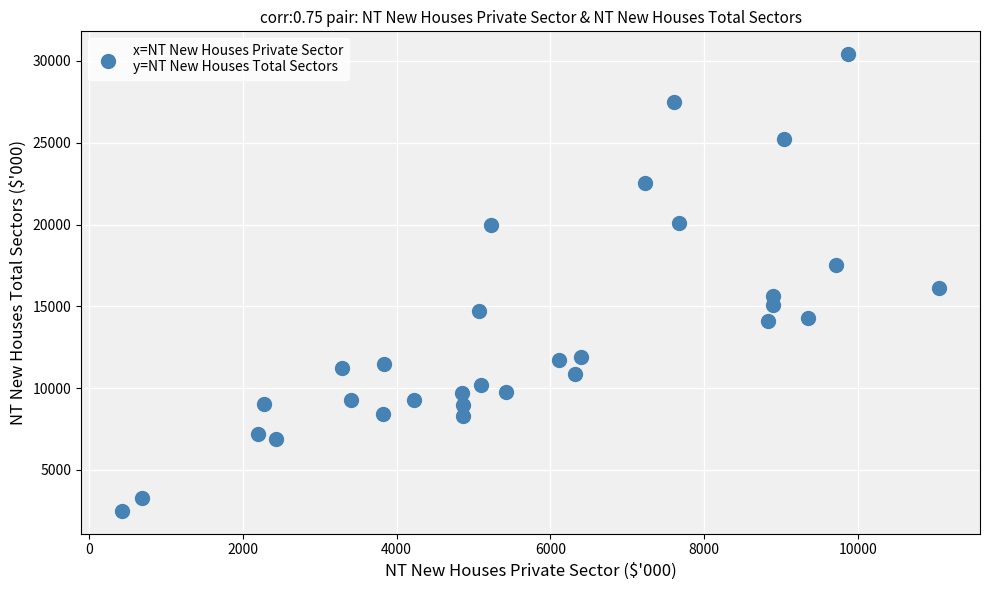

What is the range of Y values (max minus min)?

27908